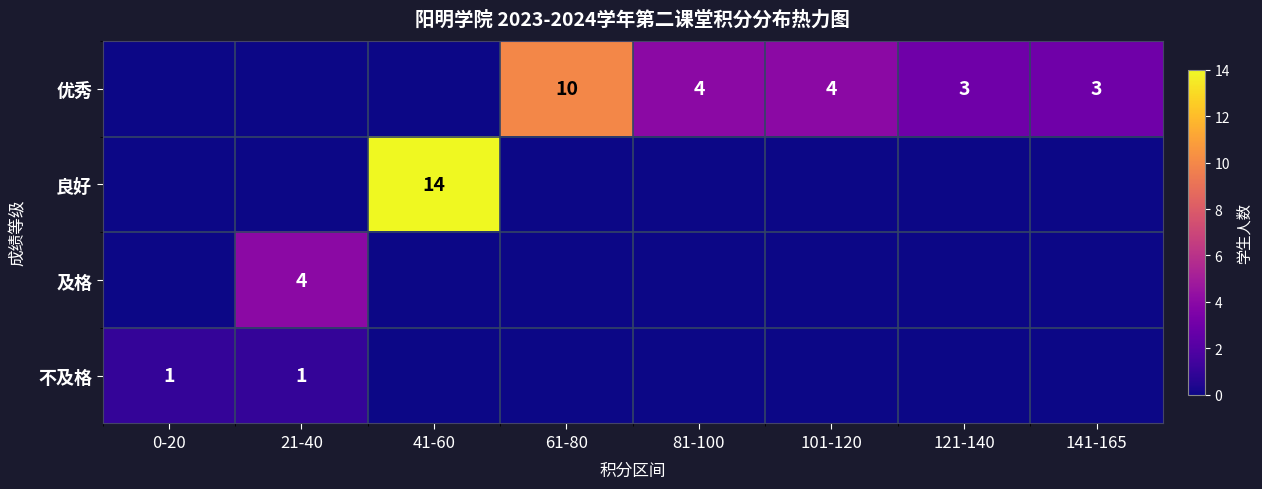

Is it true that 优秀 equals 10 at 61-80?

True